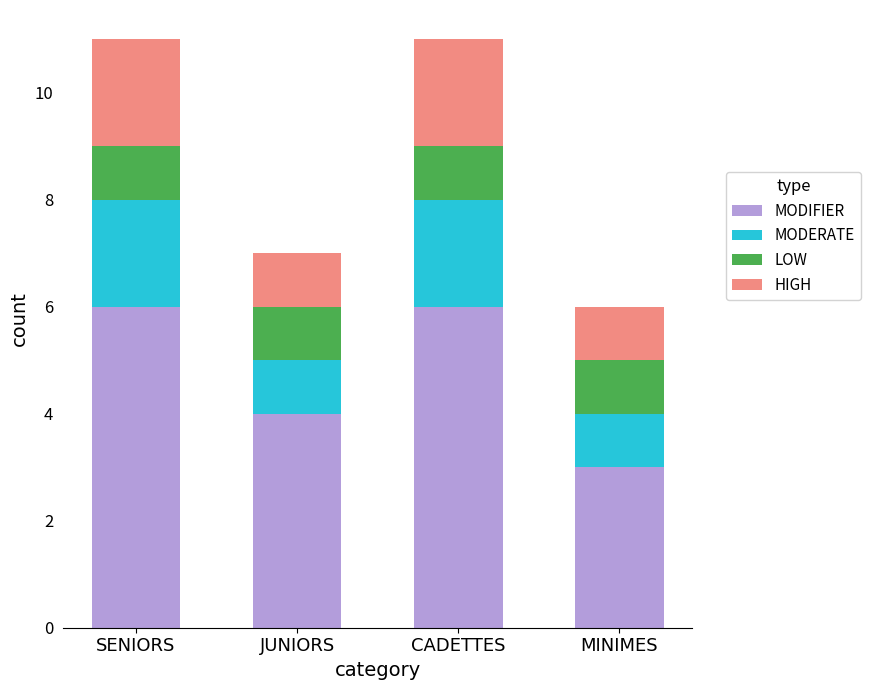

How many bars are there in total?

4